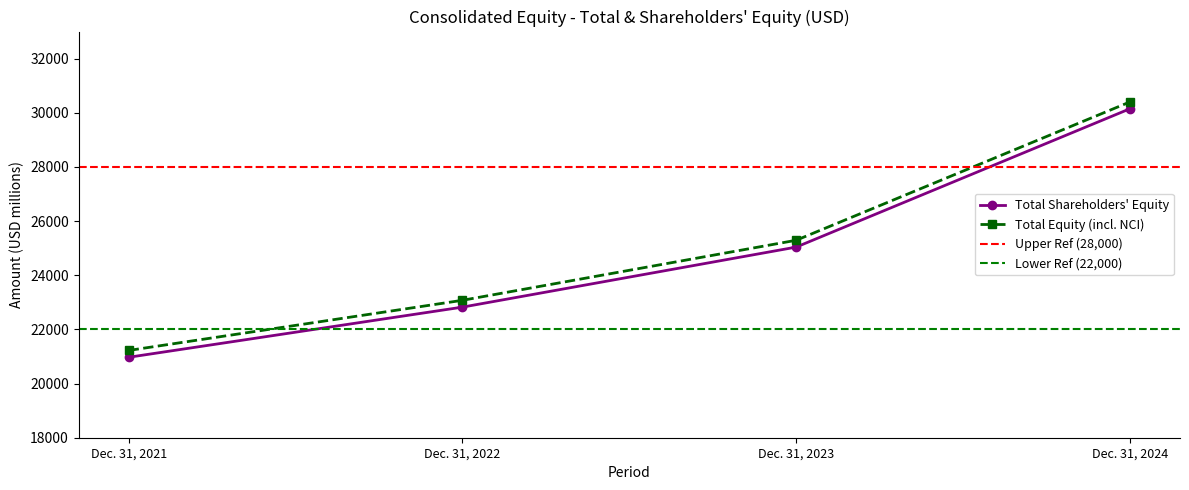

True or false: Total and Total Shareholders Equity intersect in this chart.

False